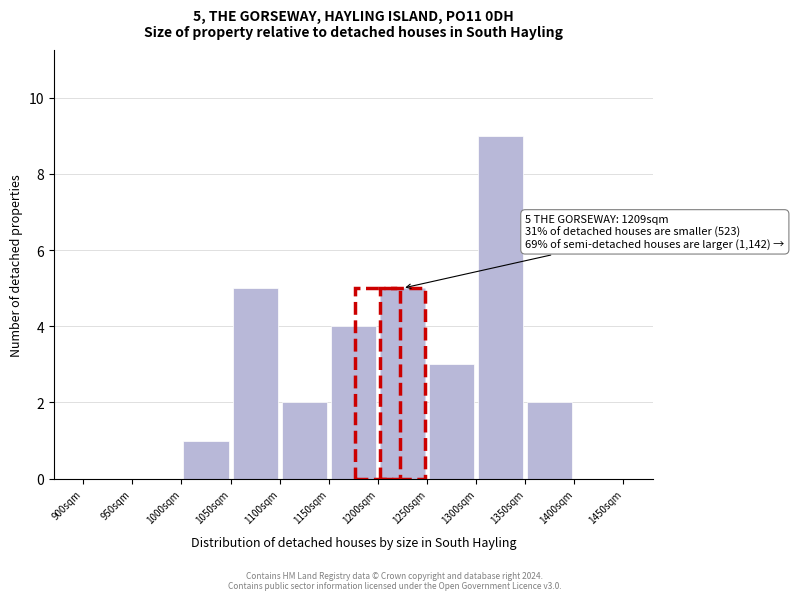

Which range on the x-axis has the tallest bar?

1300 to 1350